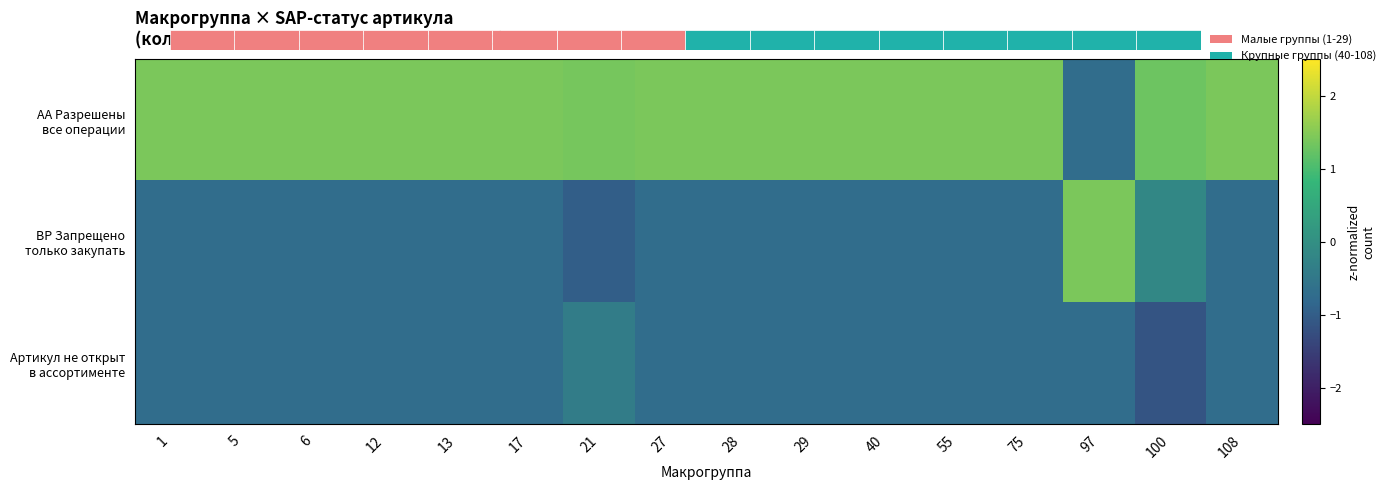

Which series has the widest spread of values?

BP Запрещено только закупать